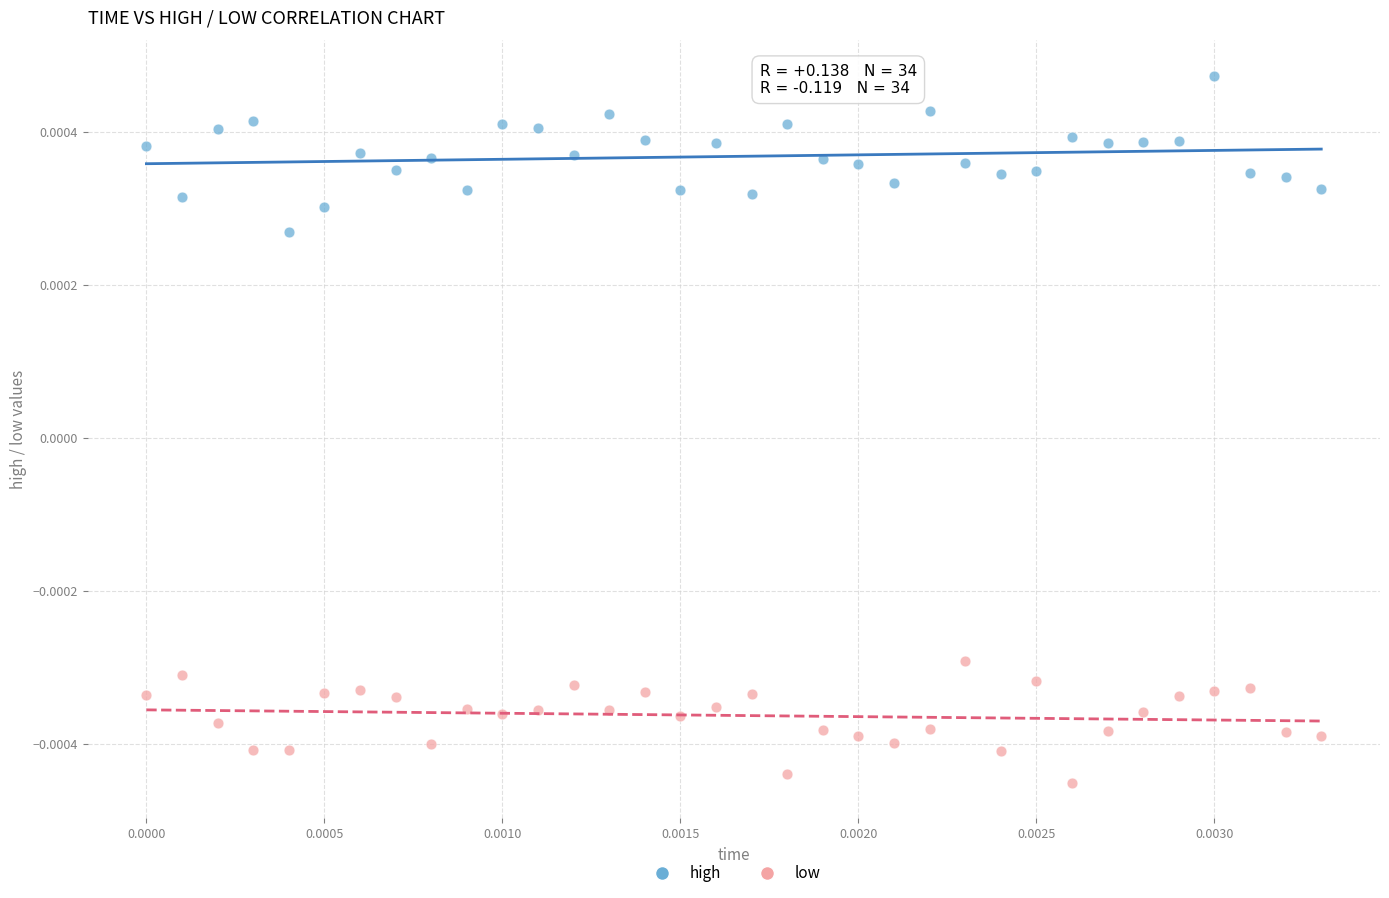

Which series contains the highest Y value?

high